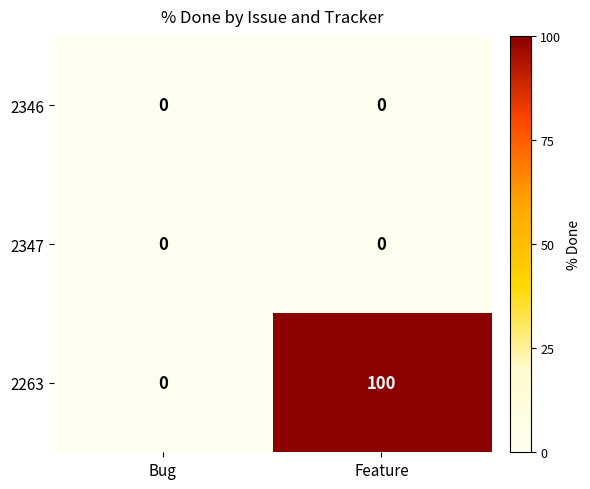

What is the sum of the 2263 values at Feature and Bug?

100